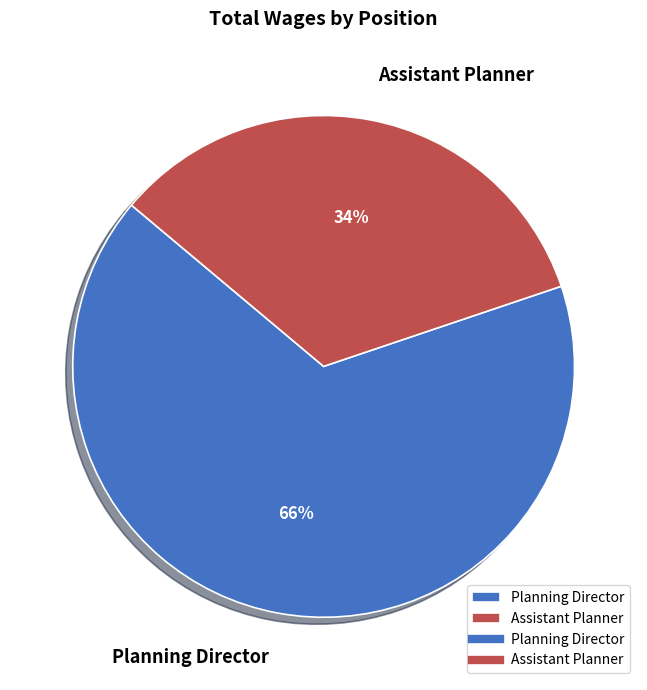

Which slice is the largest?

Planning Director